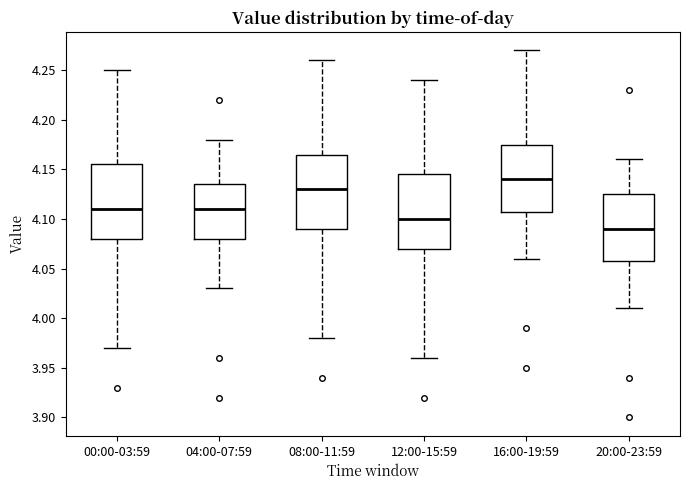

Reading left to right, read every box against the y-axis: the position of its median line, the range the box covers, and the ends of its whiskers. The values are not printed on the chart, so give them approximately, as read against the axis.

00:00-03:59: median 4.110, box 4.080 to 4.155, whiskers 3.970 to 4.250
04:00-07:59: median 4.110, box 4.080 to 4.135, whiskers 4.030 to 4.180
08:00-11:59: median 4.130, box 4.090 to 4.165, whiskers 3.980 to 4.260
12:00-15:59: median 4.100, box 4.070 to 4.145, whiskers 3.960 to 4.240
16:00-19:59: median 4.140, box 4.110 to 4.175, whiskers 4.060 to 4.270
20:00-23:59: median 4.090, box 4.060 to 4.125, whiskers 4.010 to 4.160